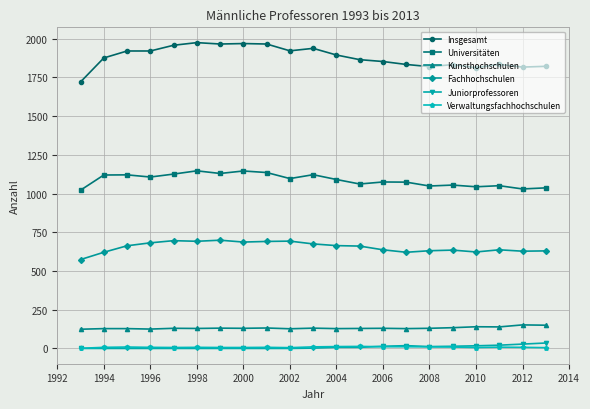

Which series has the largest range (max minus min)?

Insgesamt